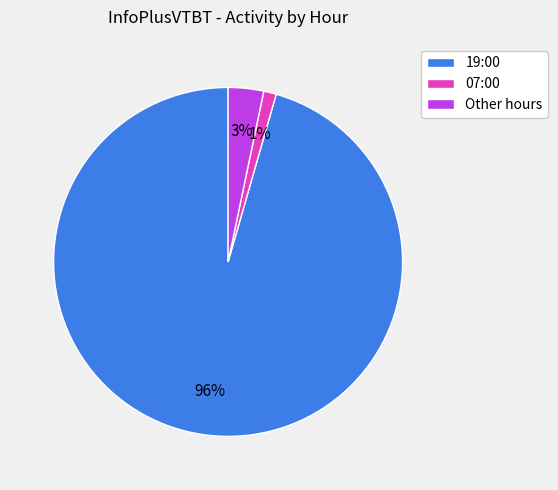

Which has a higher value, 07:00 or Other hours?

Other hours